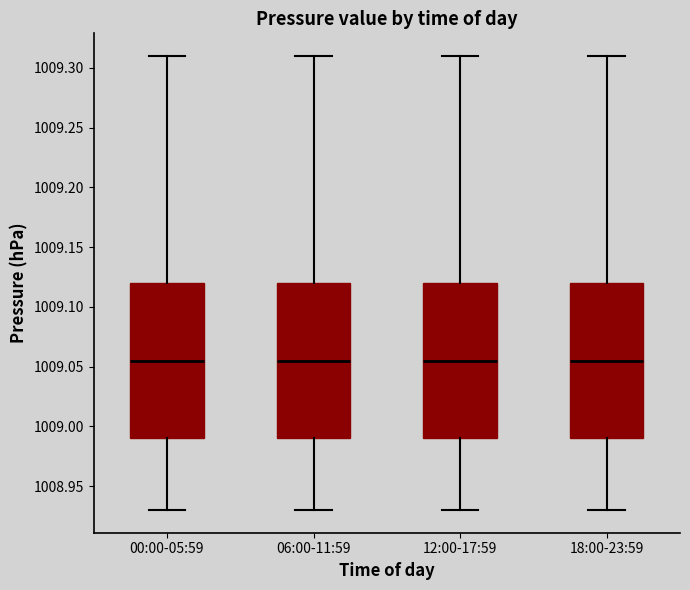

Reading left to right, transcribe this box plot: for each box, give where its median line is, the range the box spans, and where its two whiskers end, as read against the y-axis. The values are not printed on the chart, so give them approximately, as read against the axis.

00:00-05:59: median 1009.055, box 1008.990 to 1009.120, whiskers 1008.930 to 1009.310
06:00-11:59: median 1009.055, box 1008.990 to 1009.120, whiskers 1008.930 to 1009.310
12:00-17:59: median 1009.055, box 1008.990 to 1009.120, whiskers 1008.930 to 1009.310
18:00-23:59: median 1009.055, box 1008.990 to 1009.120, whiskers 1008.930 to 1009.310